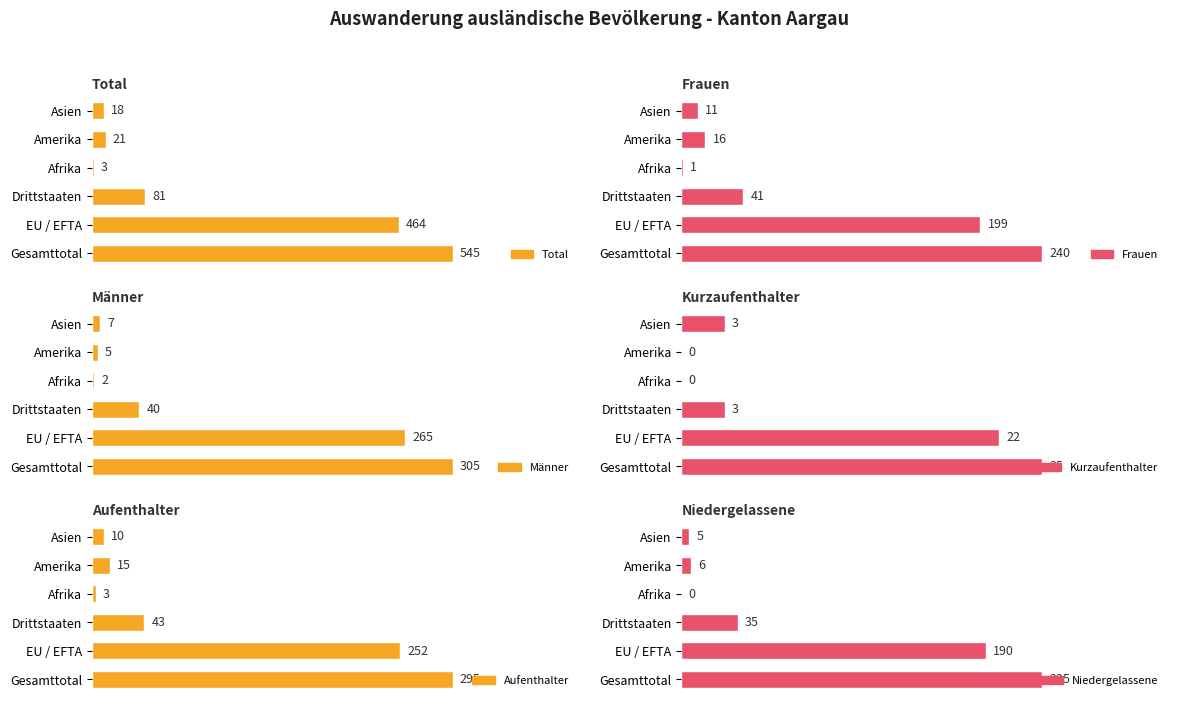

What is the difference between the maximum and minimum values in the Total series?

542